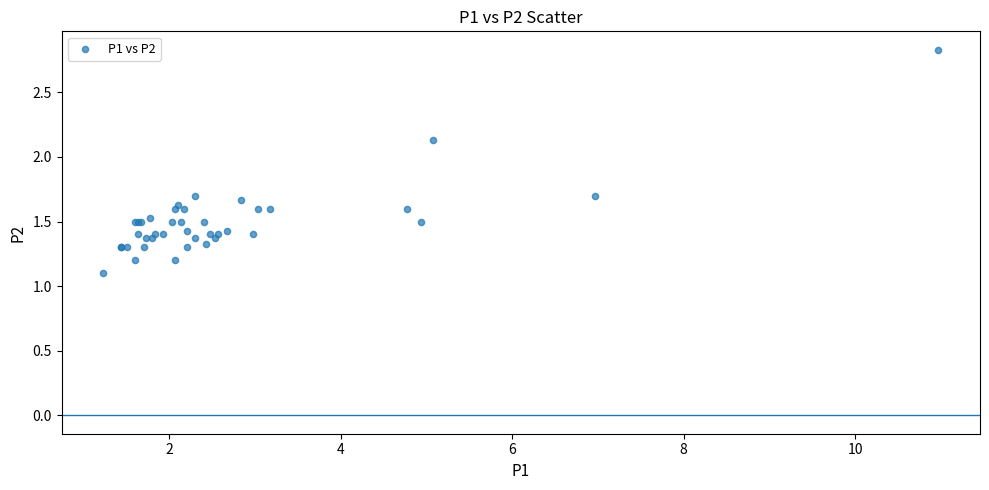

What Y value in the scatter plot is closest to 1?

1.1